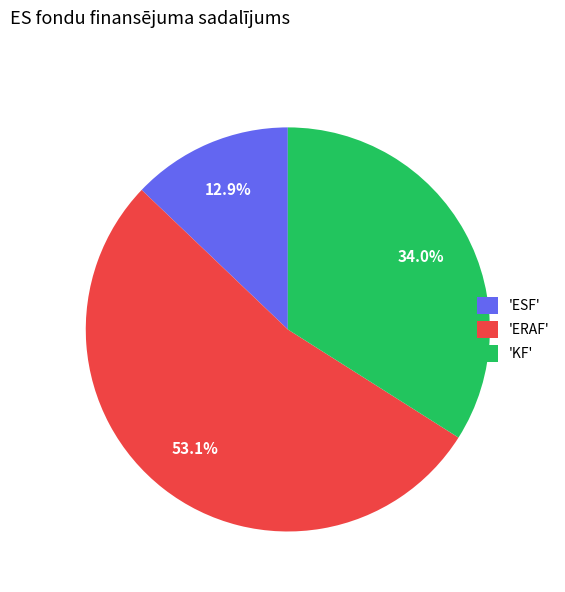

Approximately how many times larger is the value at 'KF' compared to 'ESF'?

2.6